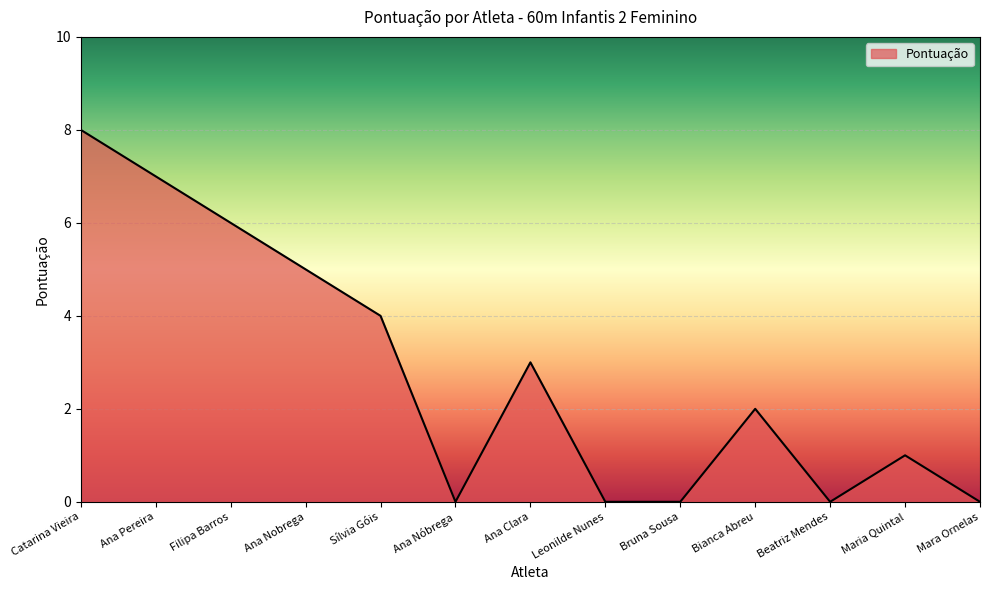

Where does the data first go above 2?

Catarina Vieira